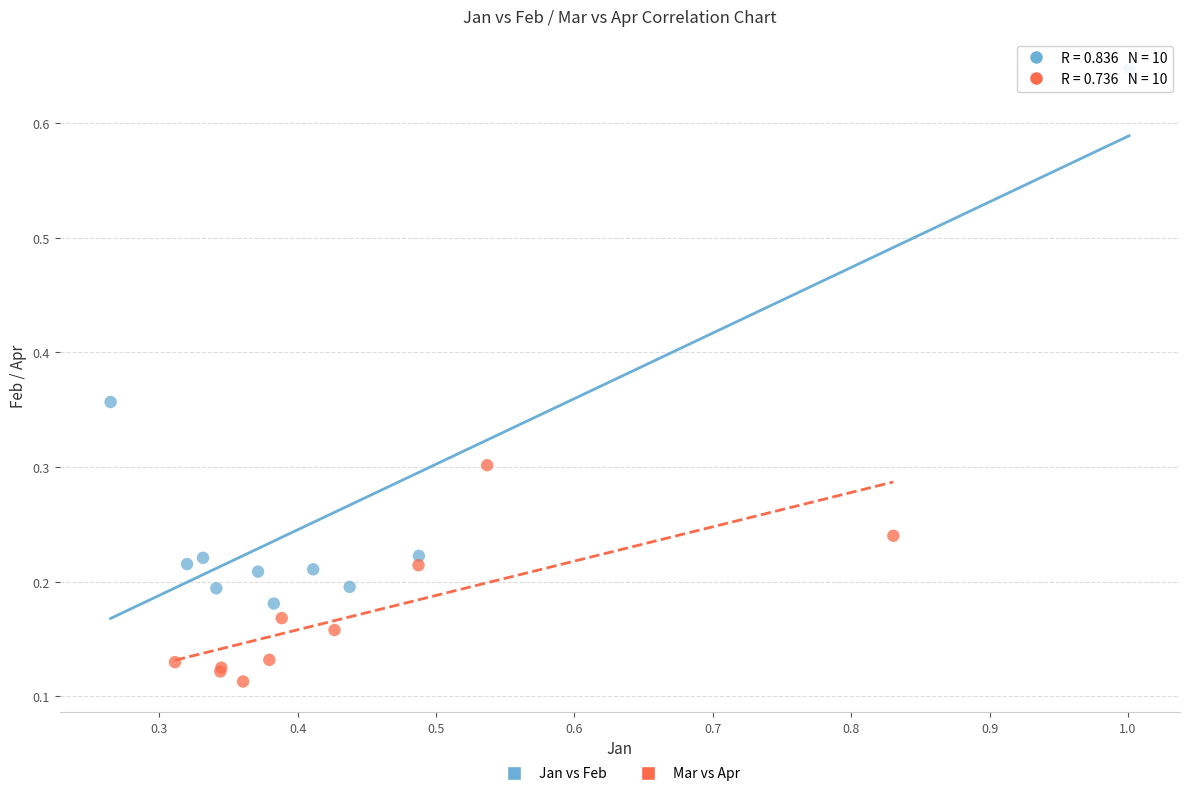

Which series contains the highest Y value?

Jan vs Feb